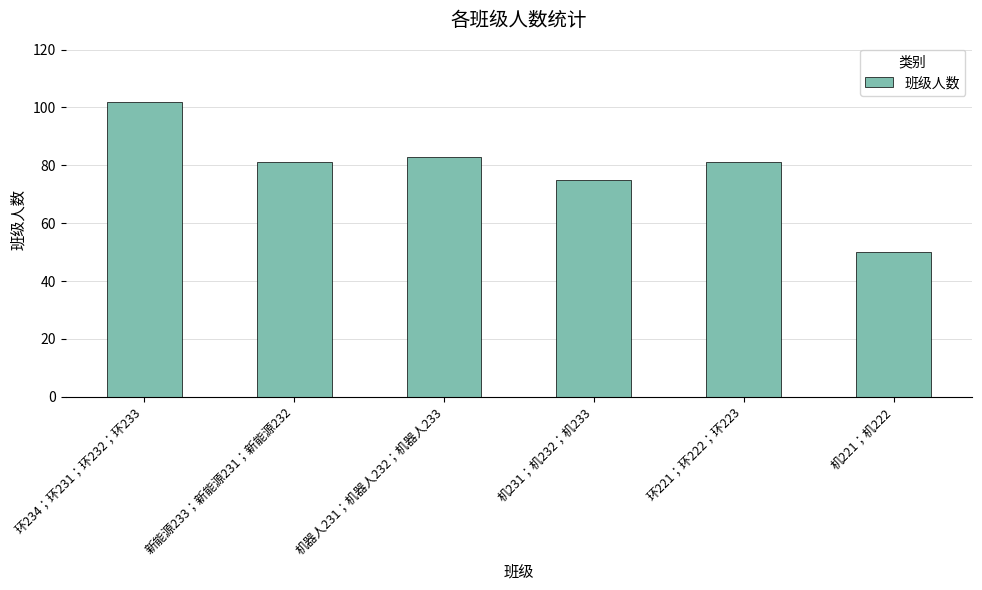

What is the difference between the values at 环221；环222；环223 and 机221；机222?

31